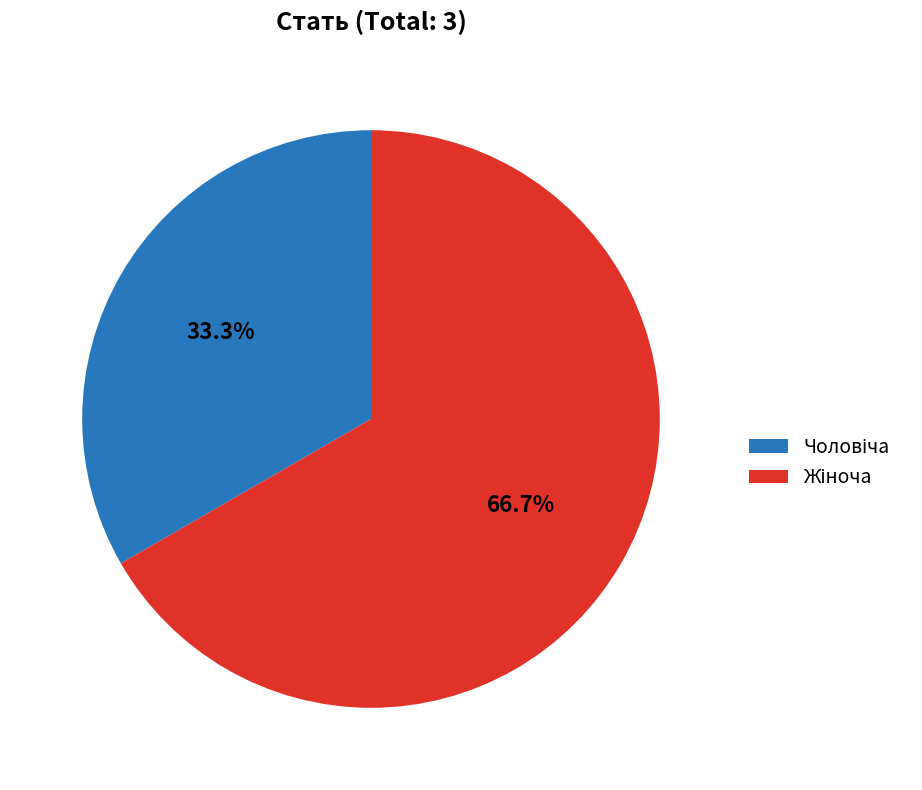

Is there a majority slice in this chart?

Yes